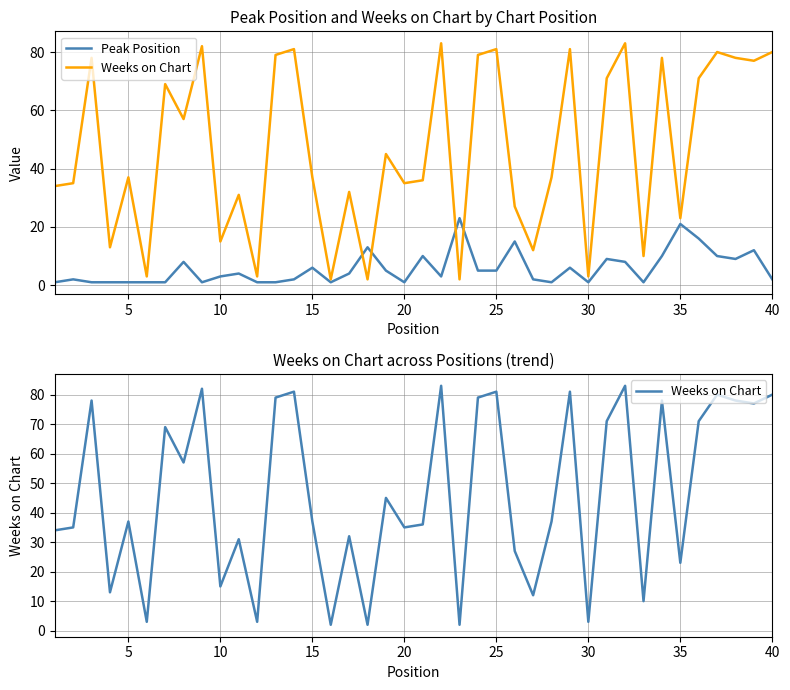

Which series has the widest spread of values?

Weeks on Chart